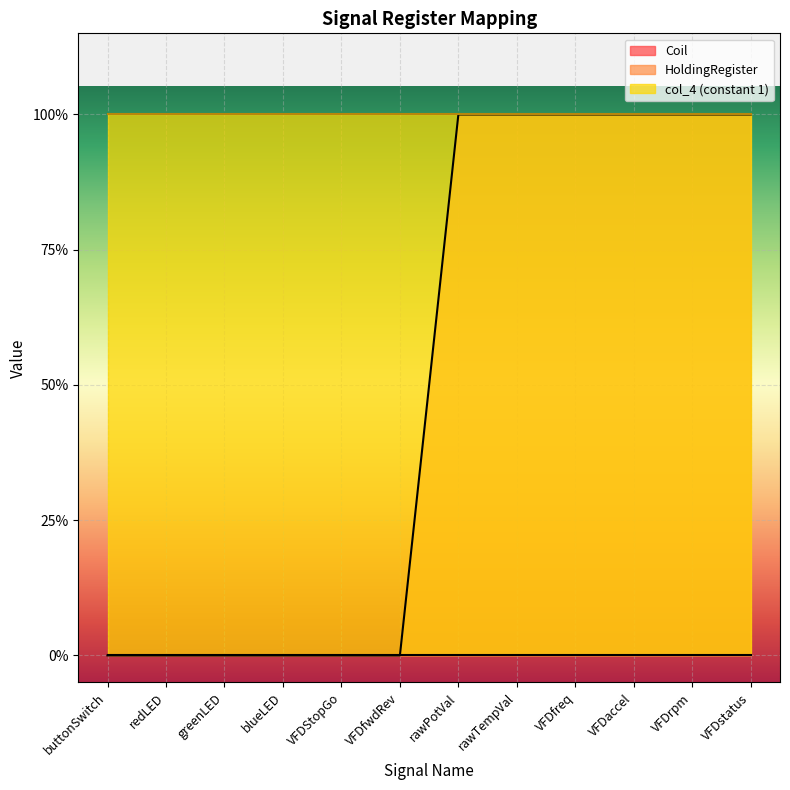

What is the label of the 10th point from the right?

greenLED